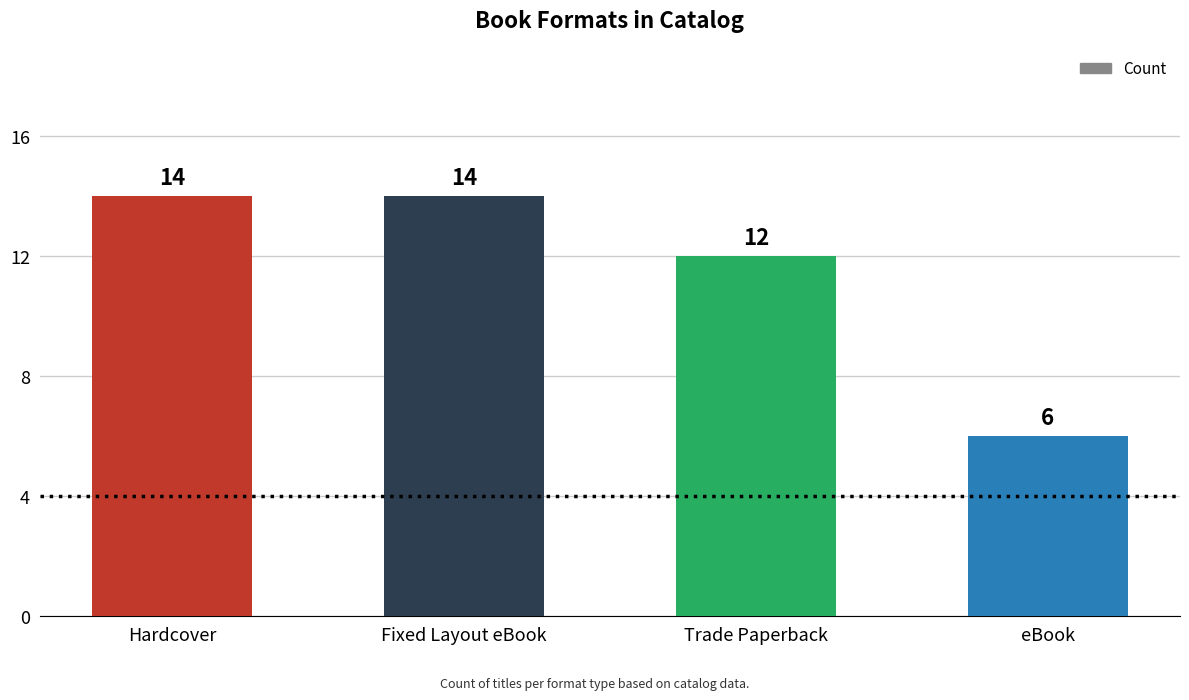

How many values are below 14?

2